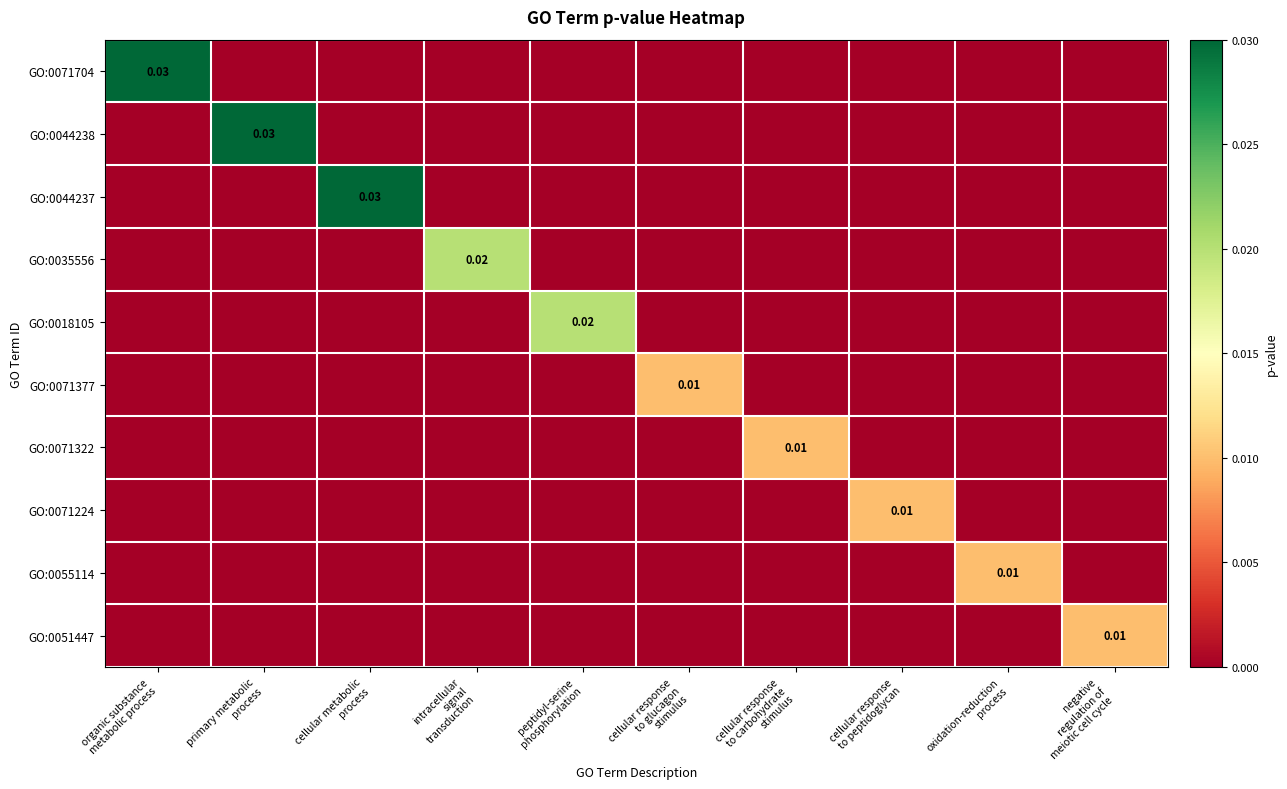

Rank the series at oxidation-reduction process from highest to lowest value.

GO:0055114, GO:0071704, GO:0044238, GO:0044237, GO:0035556, GO:0018105, GO:0071377, GO:0071322, GO:0071224, GO:0051447